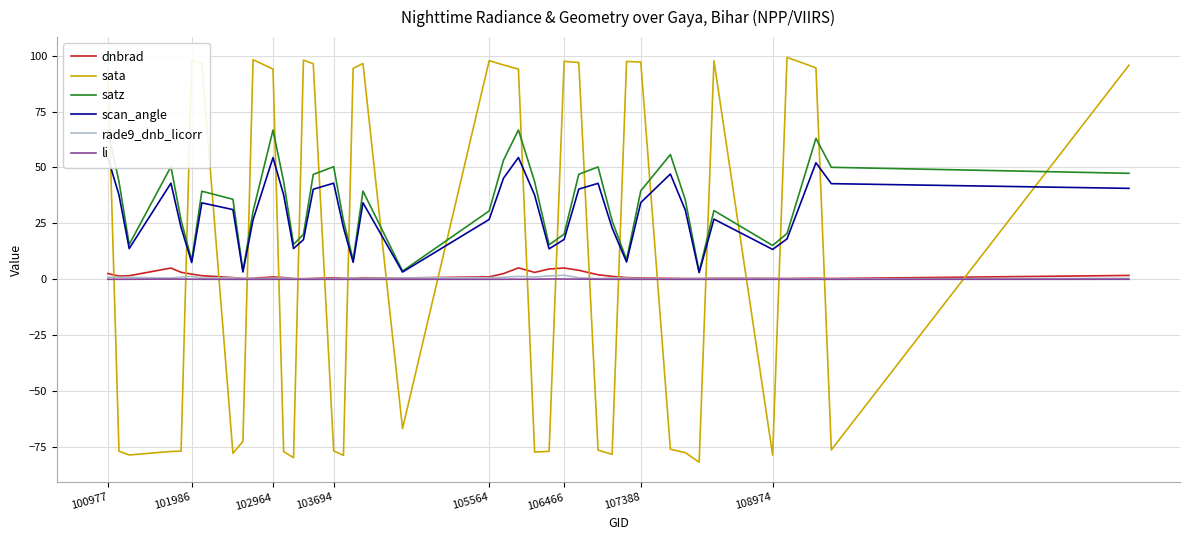

What is the greatest value displayed?

99.2